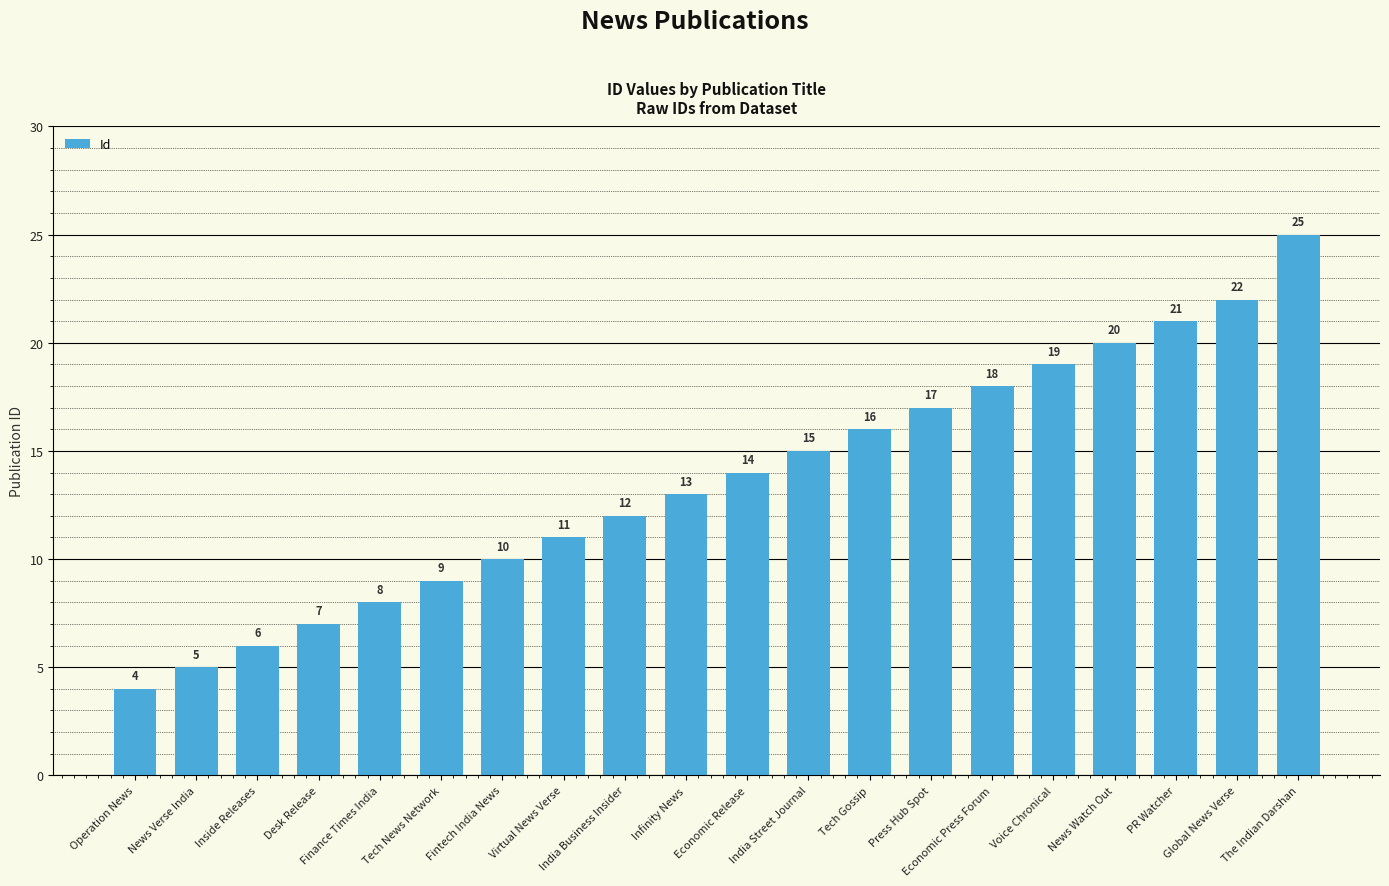

Does the chart contain any negative values?

No